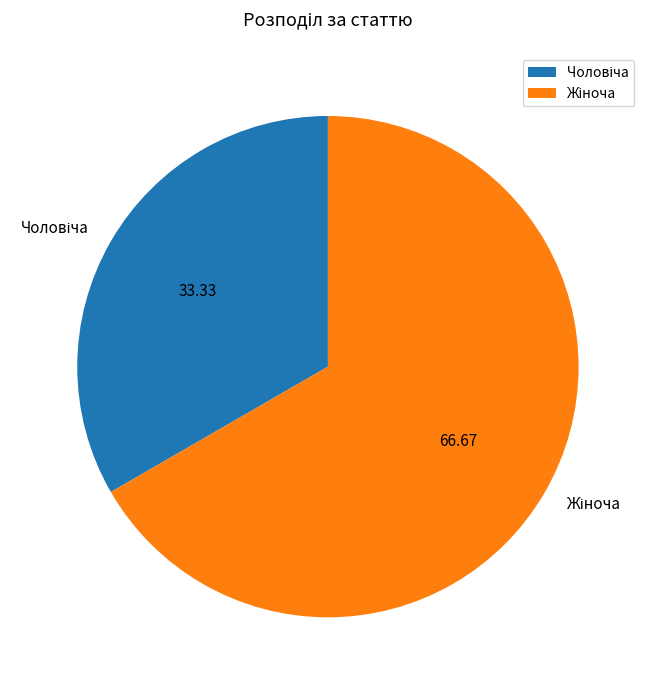

Is there a majority slice in this chart?

Yes